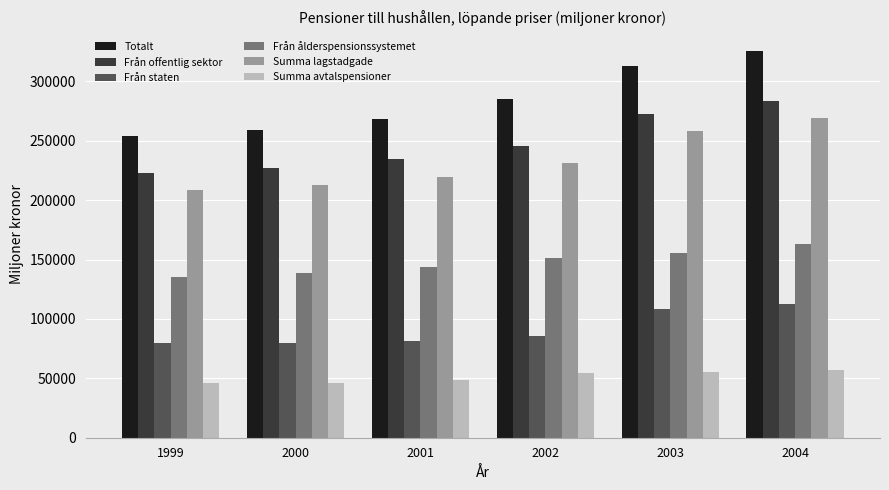

What is the sum of all Summa avtalspensioner values?

307448